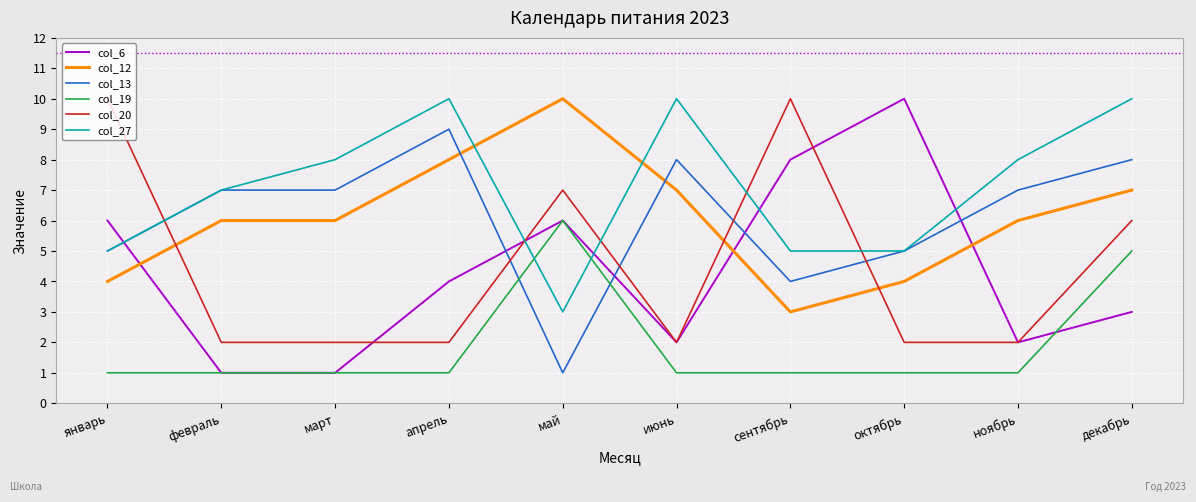

Rank the series at апрель from highest to lowest value.

col_27, col_13, col_12, col_6, col_20, col_19